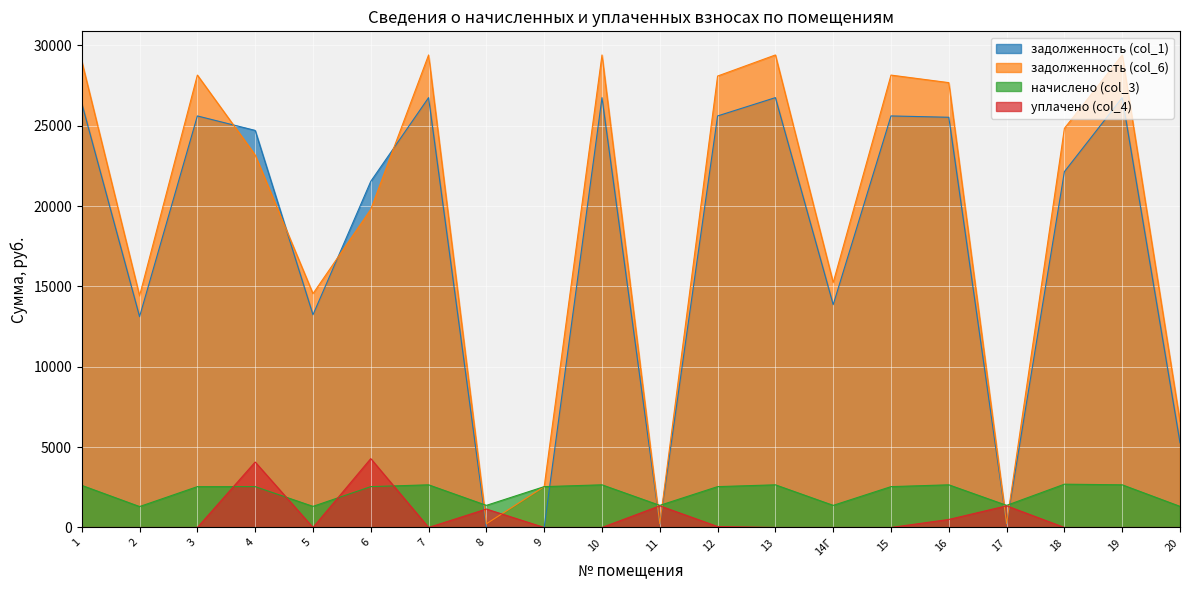

True or false: начислено (col_3) has a value of 4474.9 at 1.

False